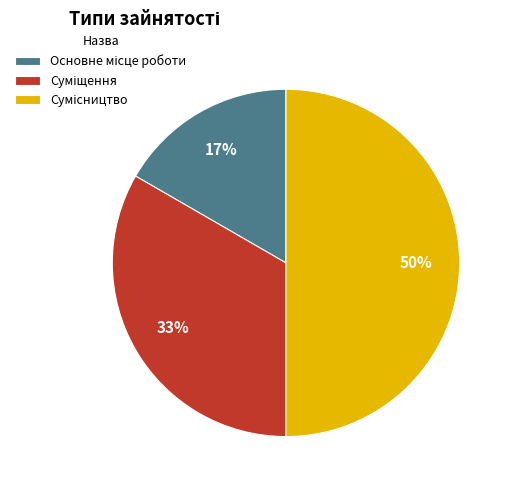

To the nearest percent, what is the average slice percentage?

33%